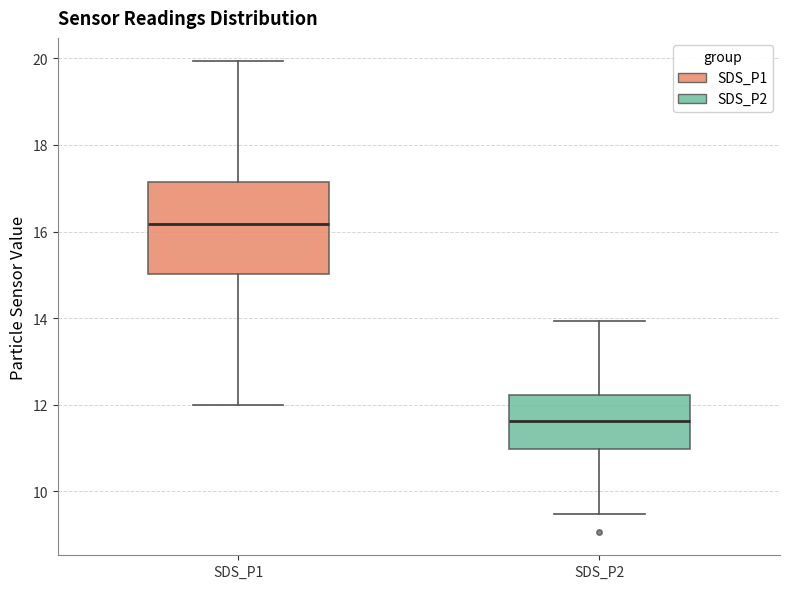

Where does the upper whisker of the box for SDS_P2 end on the y-axis? The values are not printed on the chart, so give them approximately, as read against the axis.

14.0